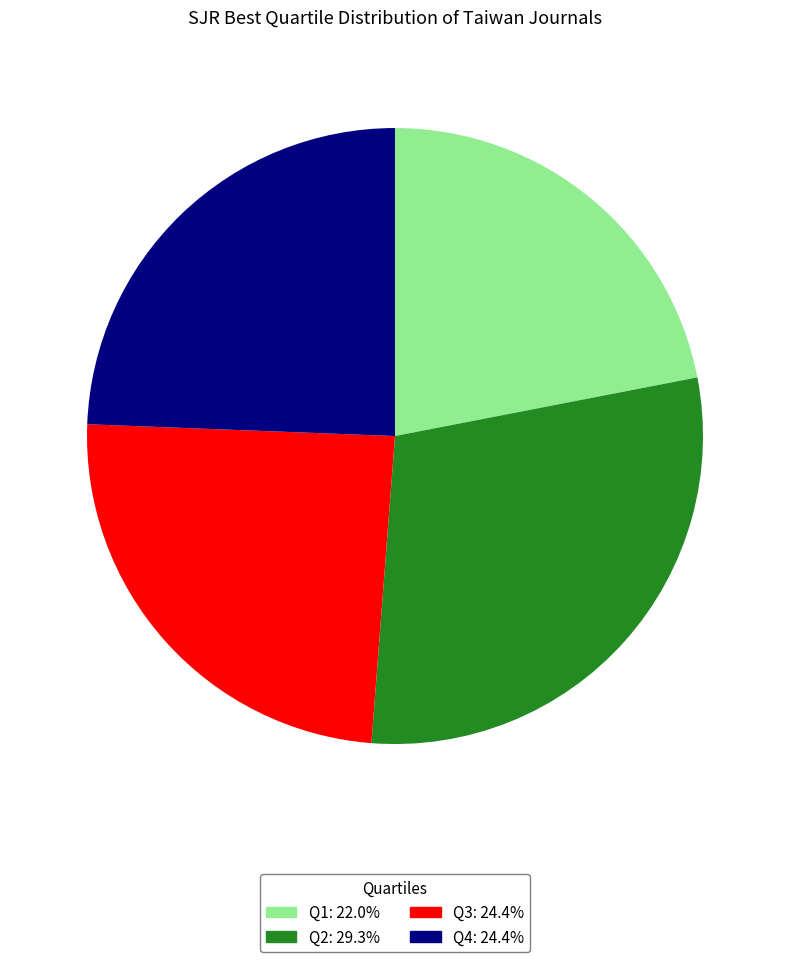

Is it true that Q4 is 31% of the pie?

False